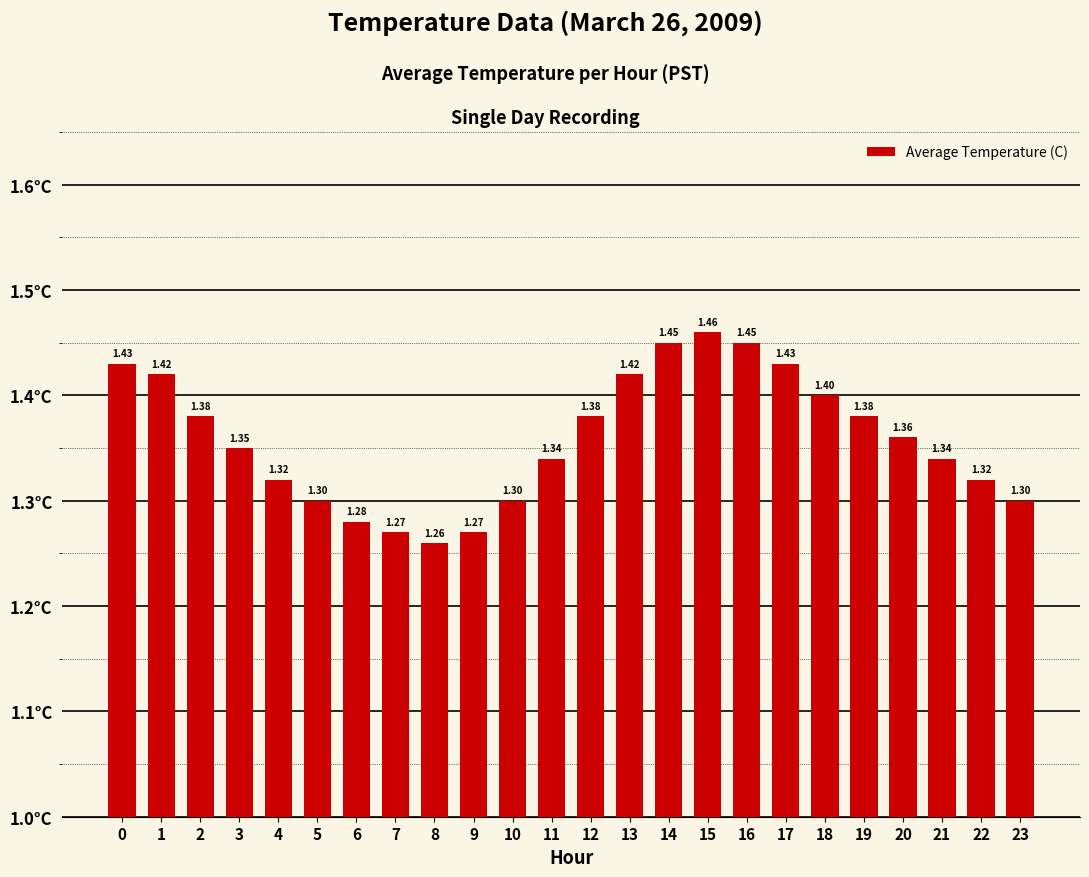

What is the smallest value displayed?

1.3